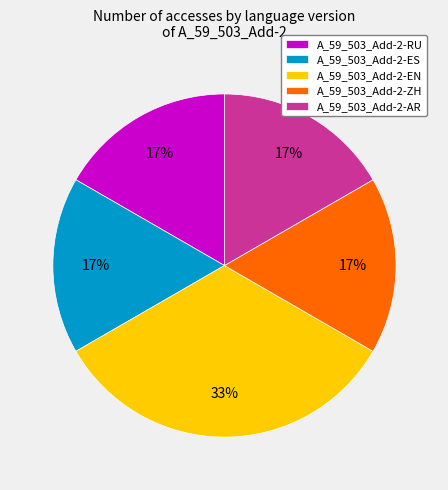

What percentage is the A_59_503_Add-2-RU slice, to the nearest percent?

17%